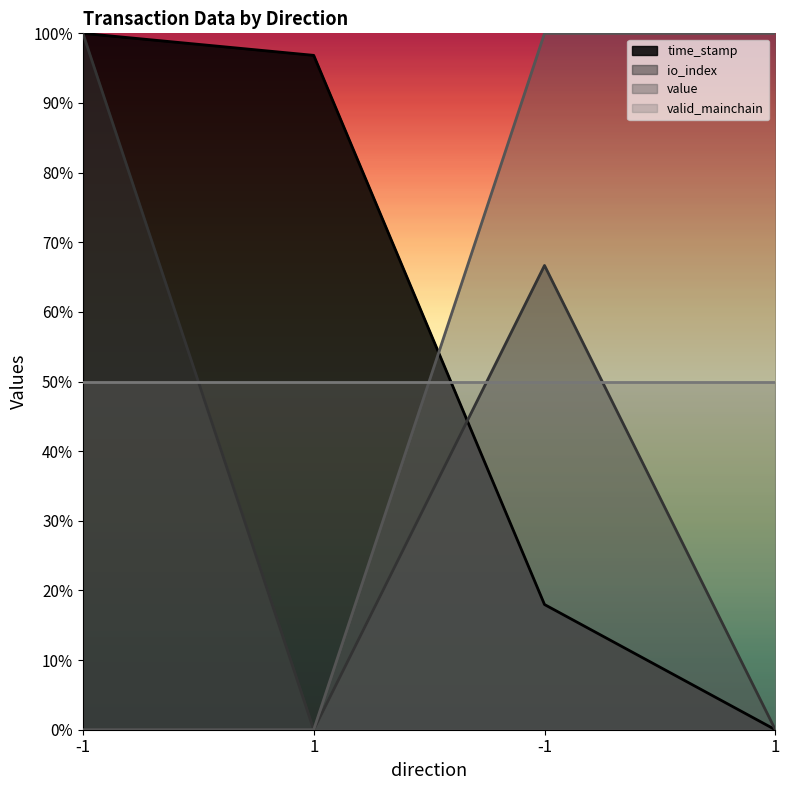

The value of time_stamp at -1 is 1.0. True or false?

True